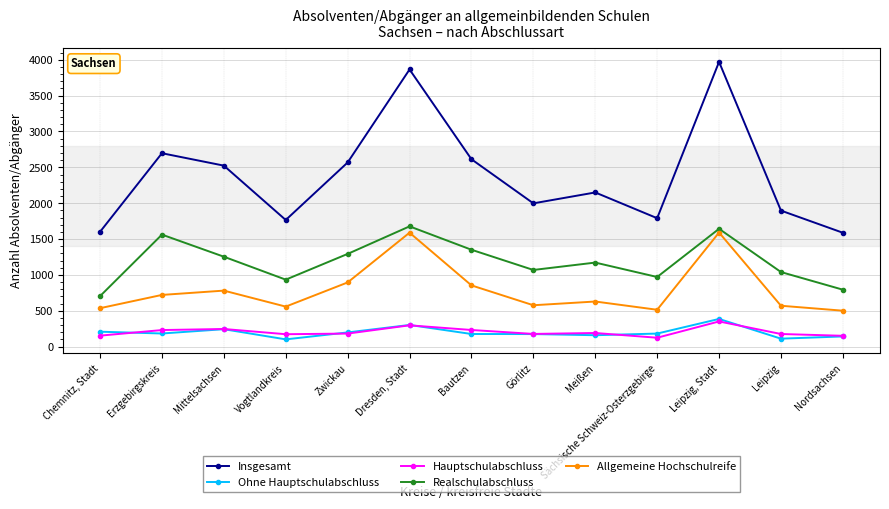

Which label corresponds to the largest value in the chart?

Leipzig, Stadt